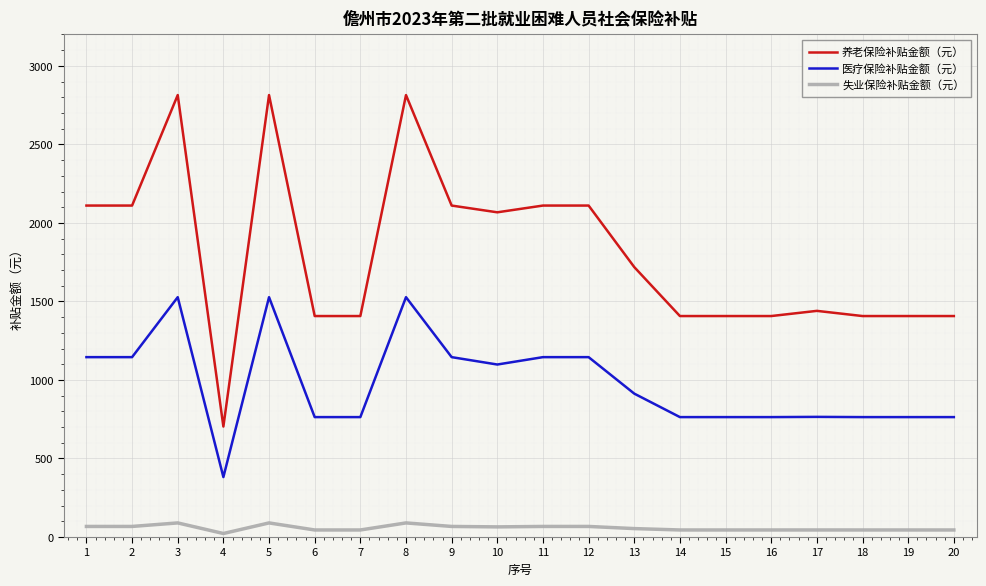

At which label is 养老保险补贴金额（元） closest to 1758?

13